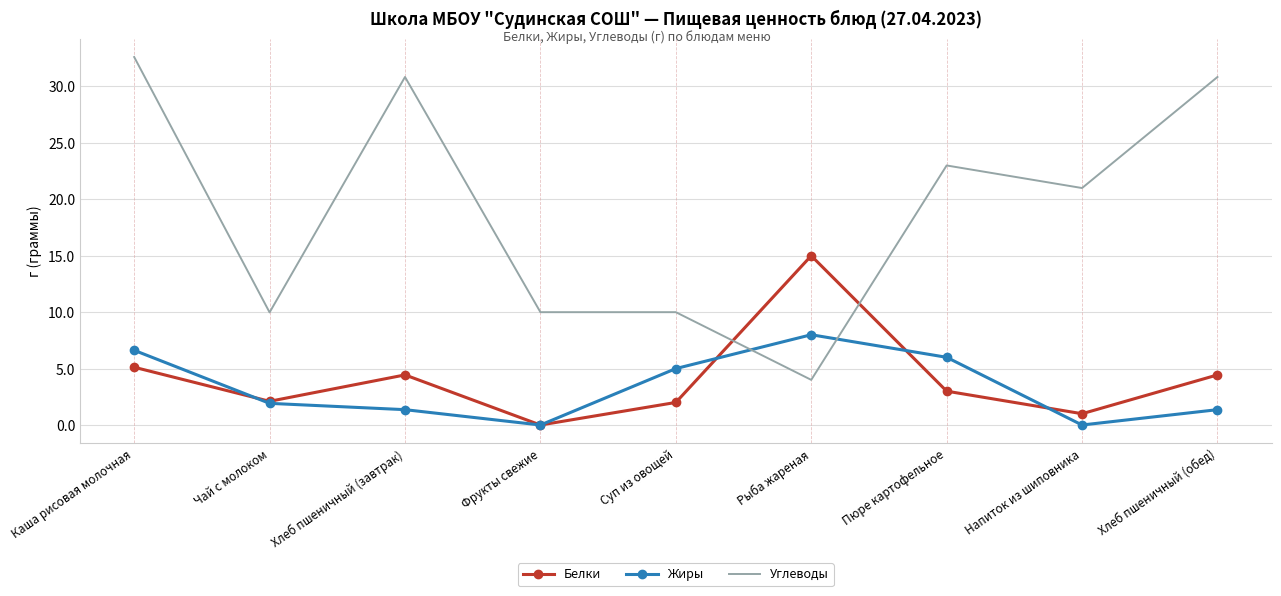

What is the approximate value of Жиры at Хлеб пшеничный (завтрак)?

1.4